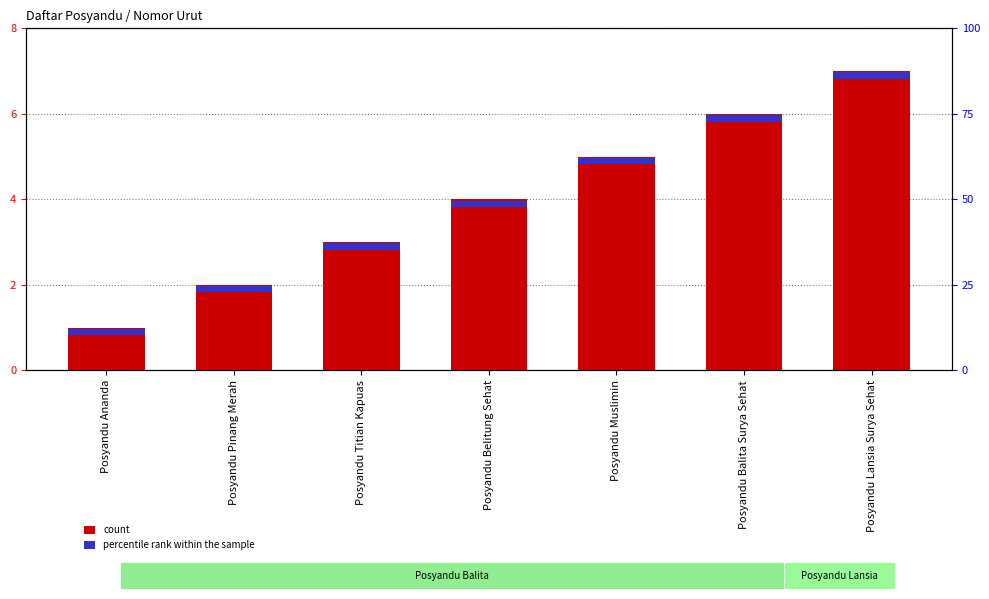

Between Posyandu Ananda and Posyandu Muslimin, which is larger?

Posyandu Muslimin